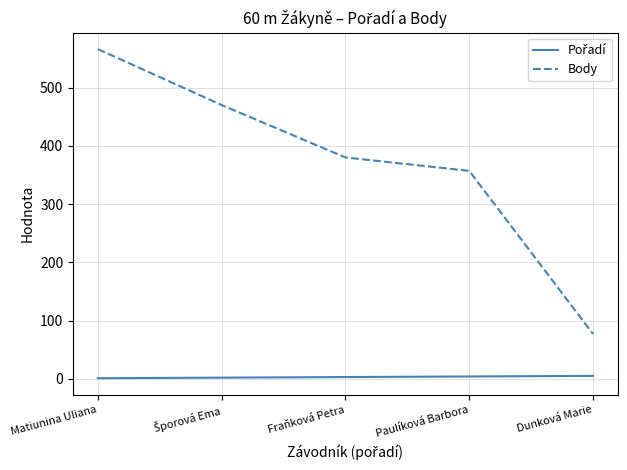

The Body series shows 77 at Dunková Marie. True or false?

True